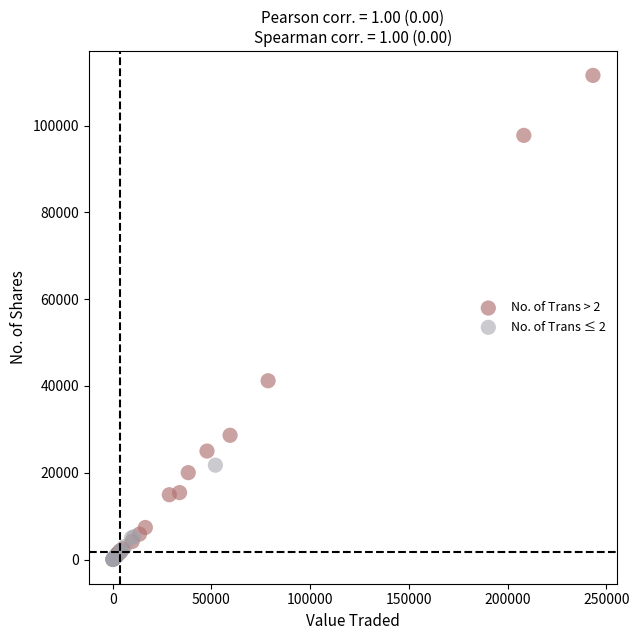

Which series reaches the maximum Y coordinate?

No. of Trans > 2